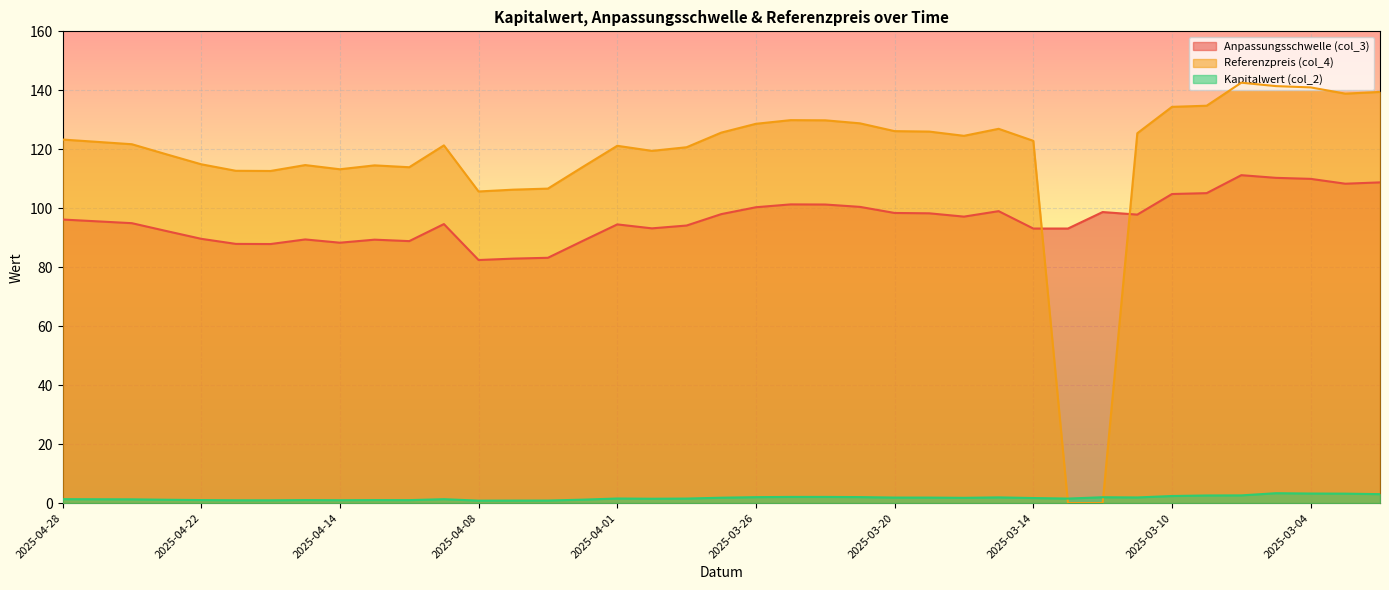

How many distinct data groups are displayed?

3